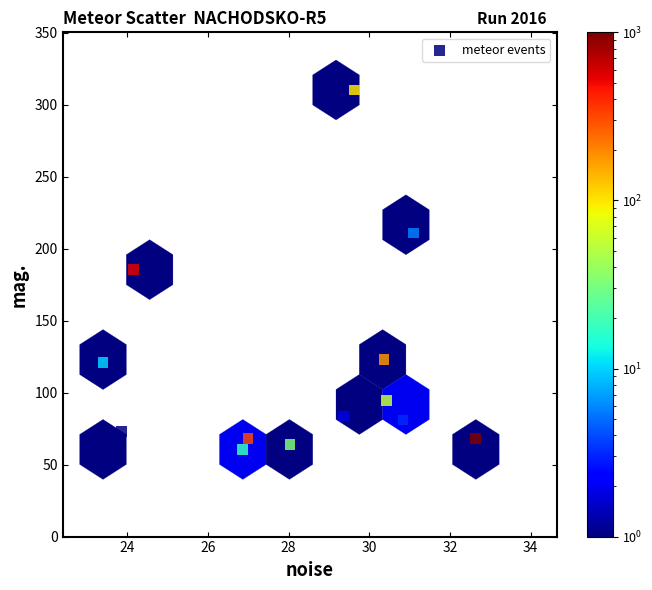

What is the range of X values (max minus min)?

9.2